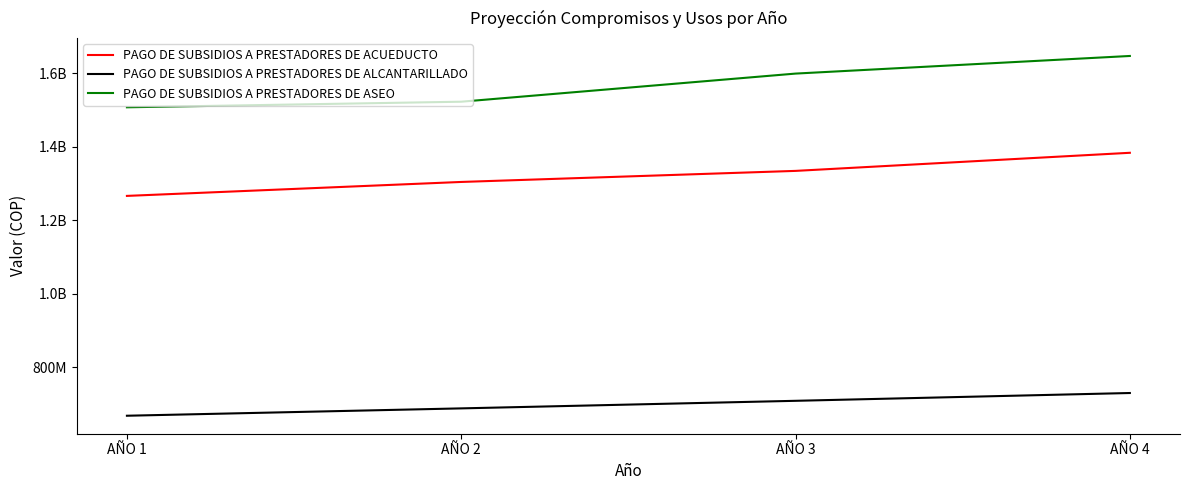

Where is PAGO DE SUBSIDIOS A PRESTADORES DE ACUEDUCTO nearest to the value 1324620505?

AÑO 3